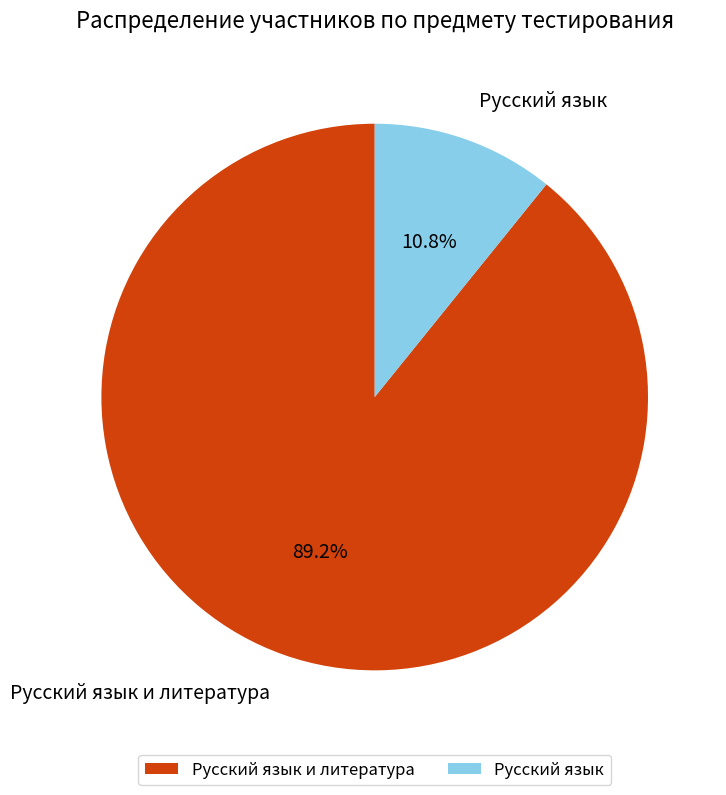

Which category has the smallest portion of the pie?

Русский язык